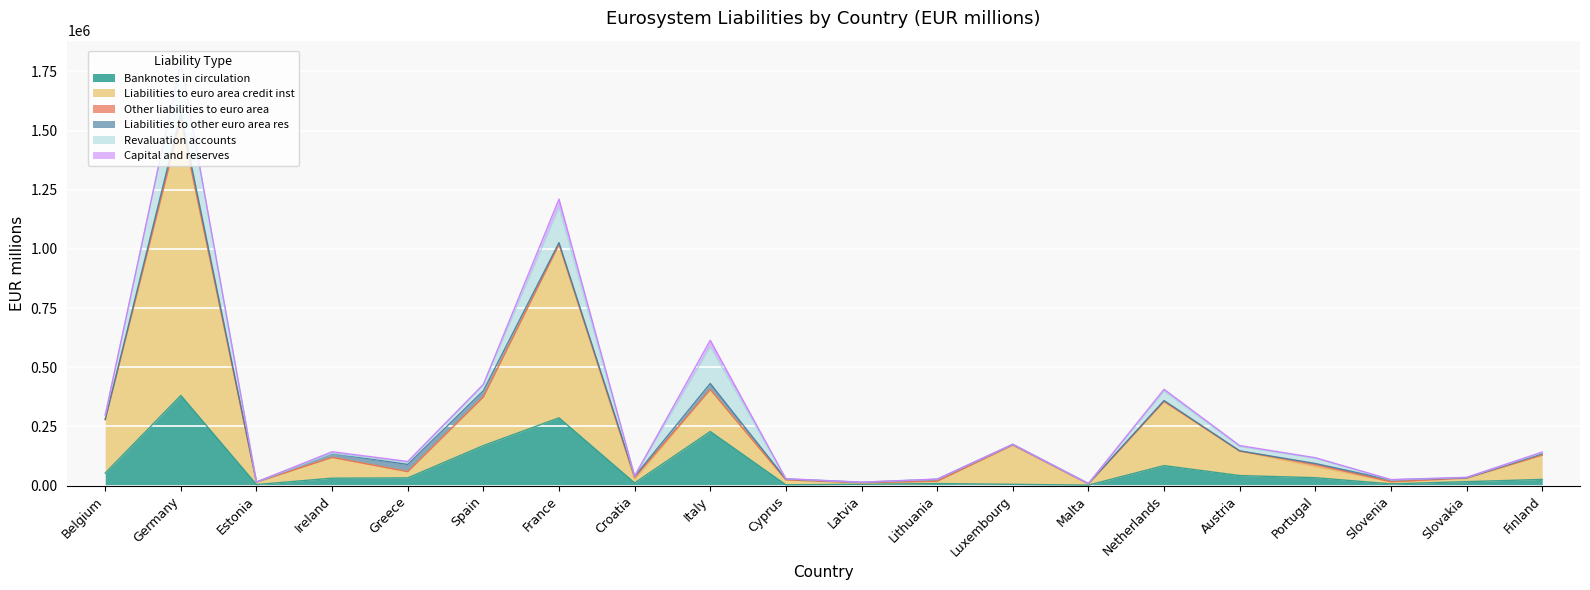

Count the number of categories in the chart.

20